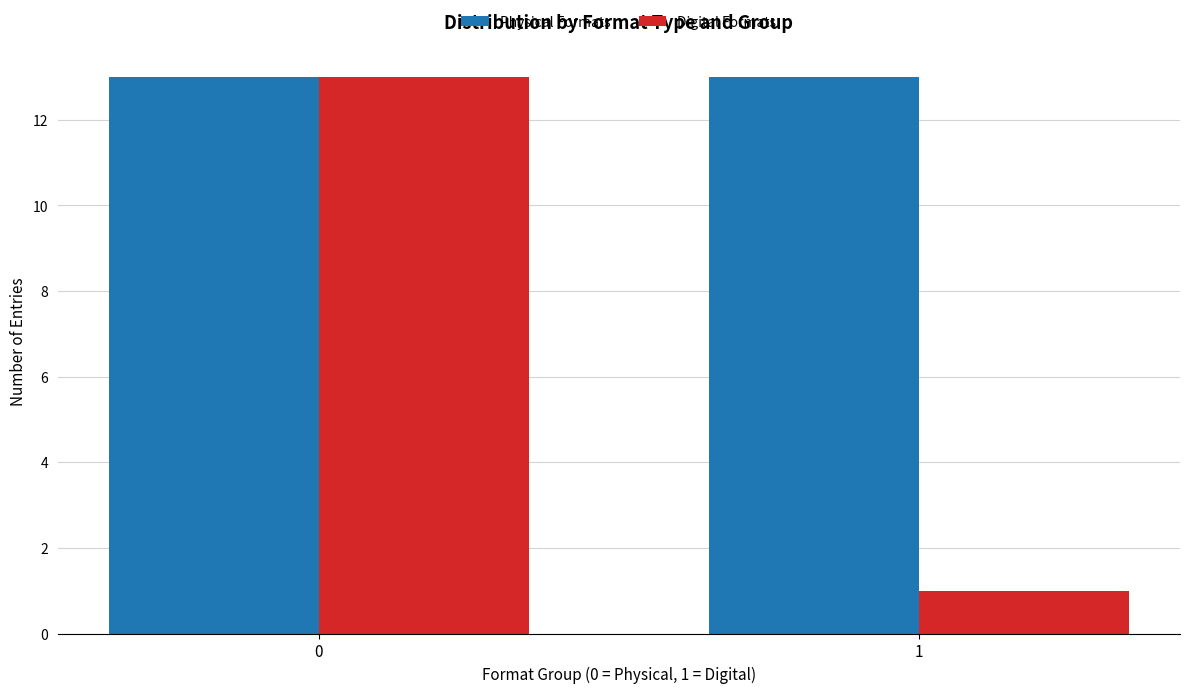

What is the difference between the highest and lowest values at 1?

12